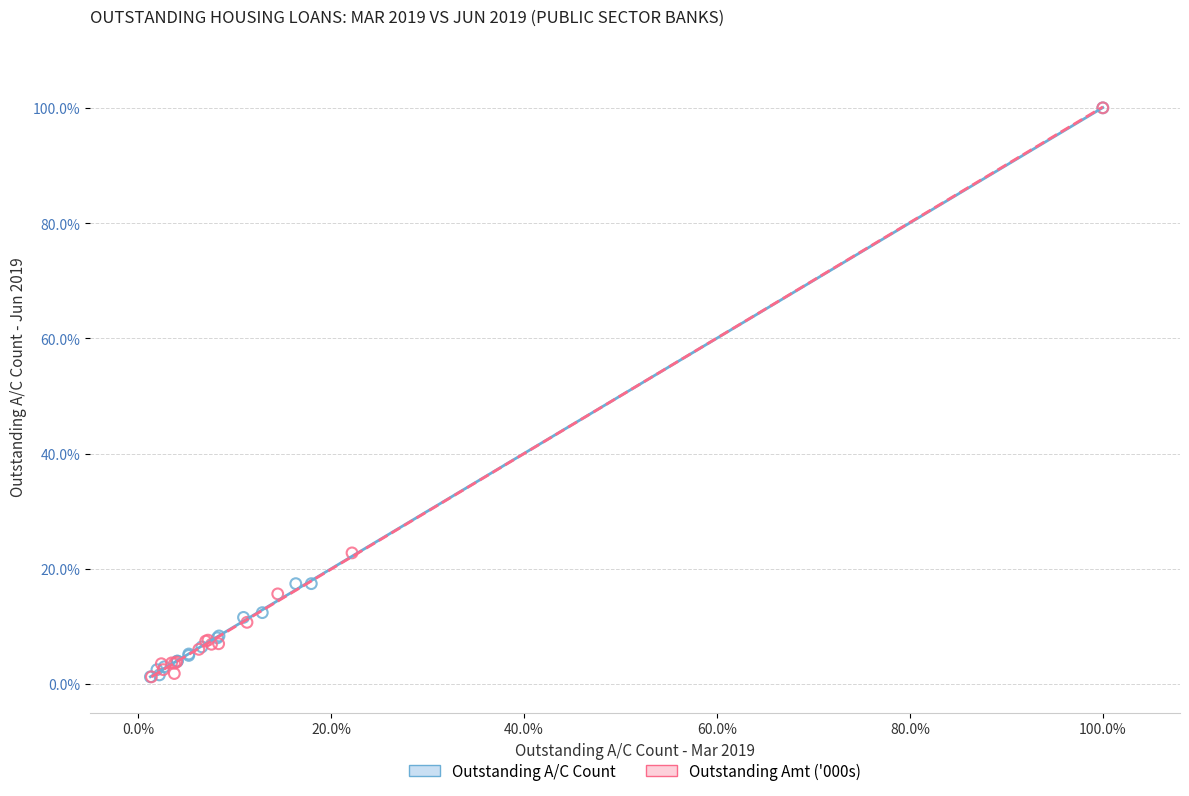

What are all the series names shown in the legend?

Outstanding A/C Count, Outstanding Amt ('000s)